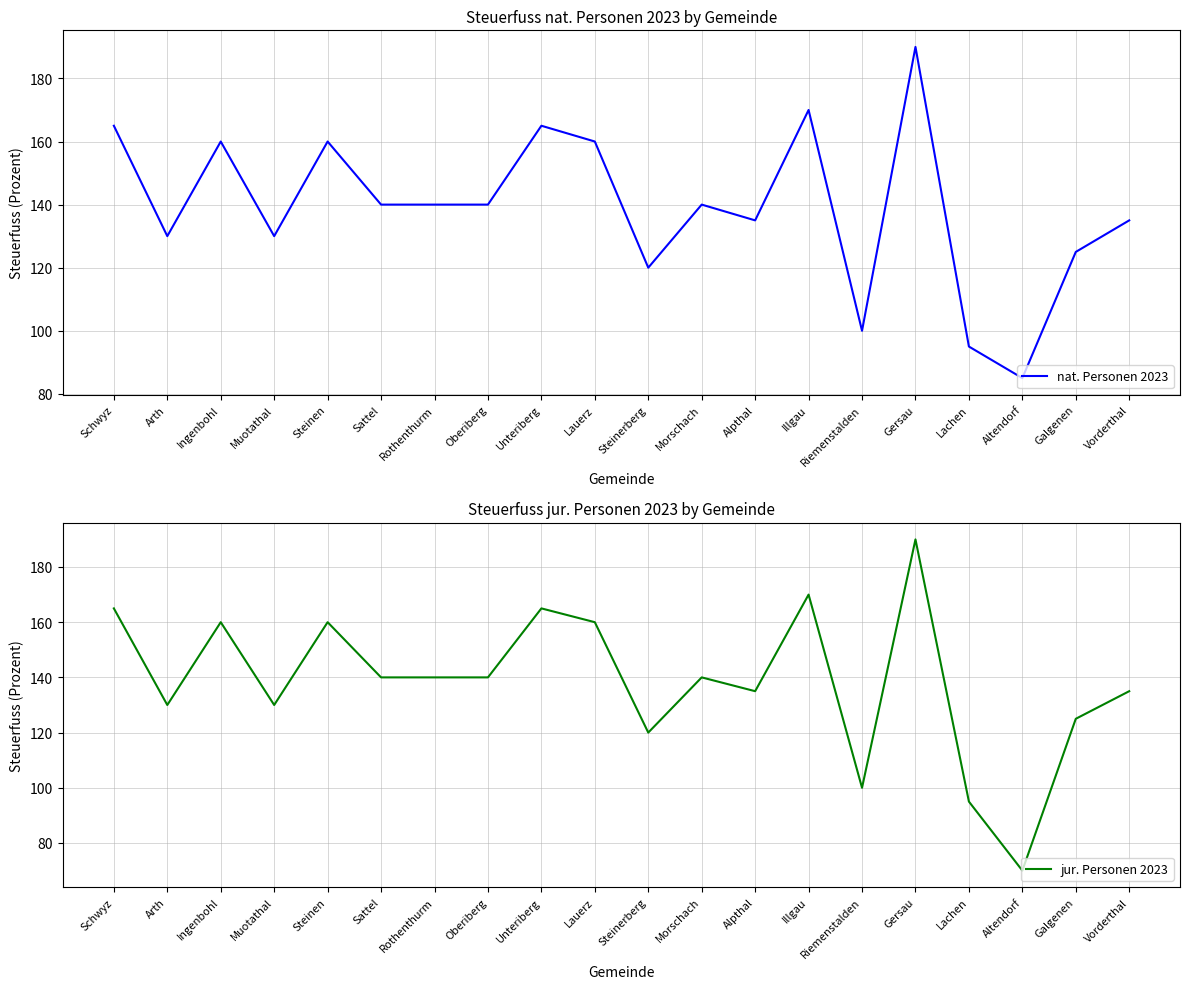

Which category has the highest value in the jur. Personen 2023 series?

Gersau